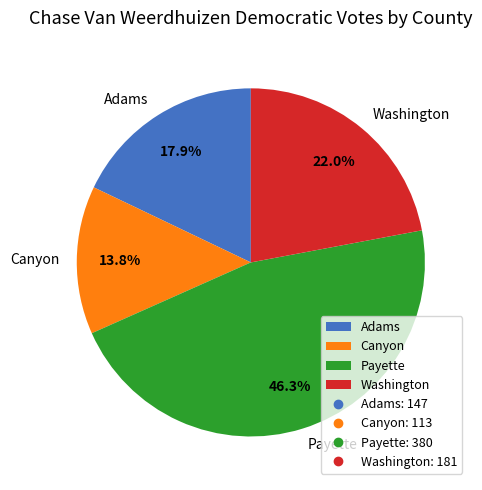

To the nearest percent, what portion does Payette represent?

46%